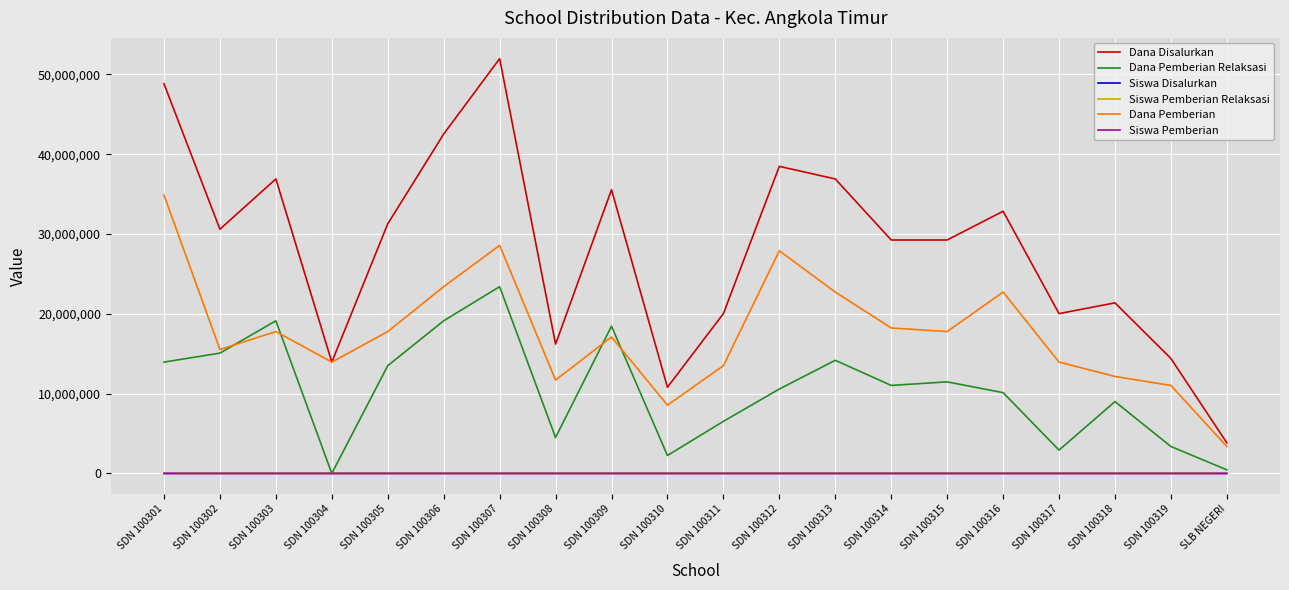

What is the sum of the Dana Pemberian Relaksasi values at SDN 100303 and SDN 100311?

25650000